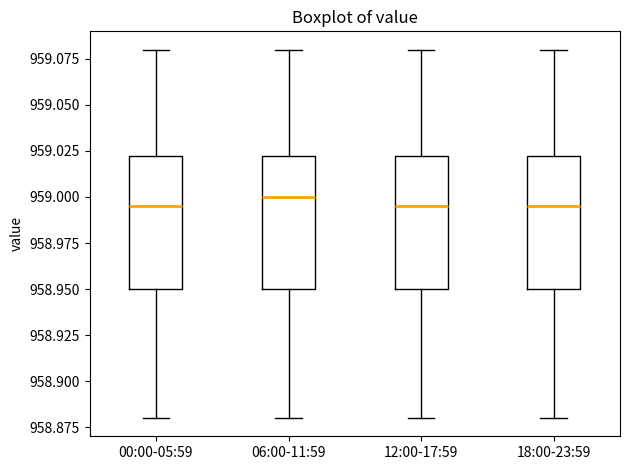

Reading left to right, read every box against the y-axis: the position of its median line, the range the box covers, and the ends of its whiskers. The values are not printed on the chart, so give them approximately, as read against the axis.

00:00-05:59: median 958.995, box 958.950 to 959.025, whiskers 958.880 to 959.080
06:00-11:59: median 959.000, box 958.950 to 959.025, whiskers 958.880 to 959.080
12:00-17:59: median 958.995, box 958.950 to 959.025, whiskers 958.880 to 959.080
18:00-23:59: median 958.995, box 958.950 to 959.025, whiskers 958.880 to 959.080